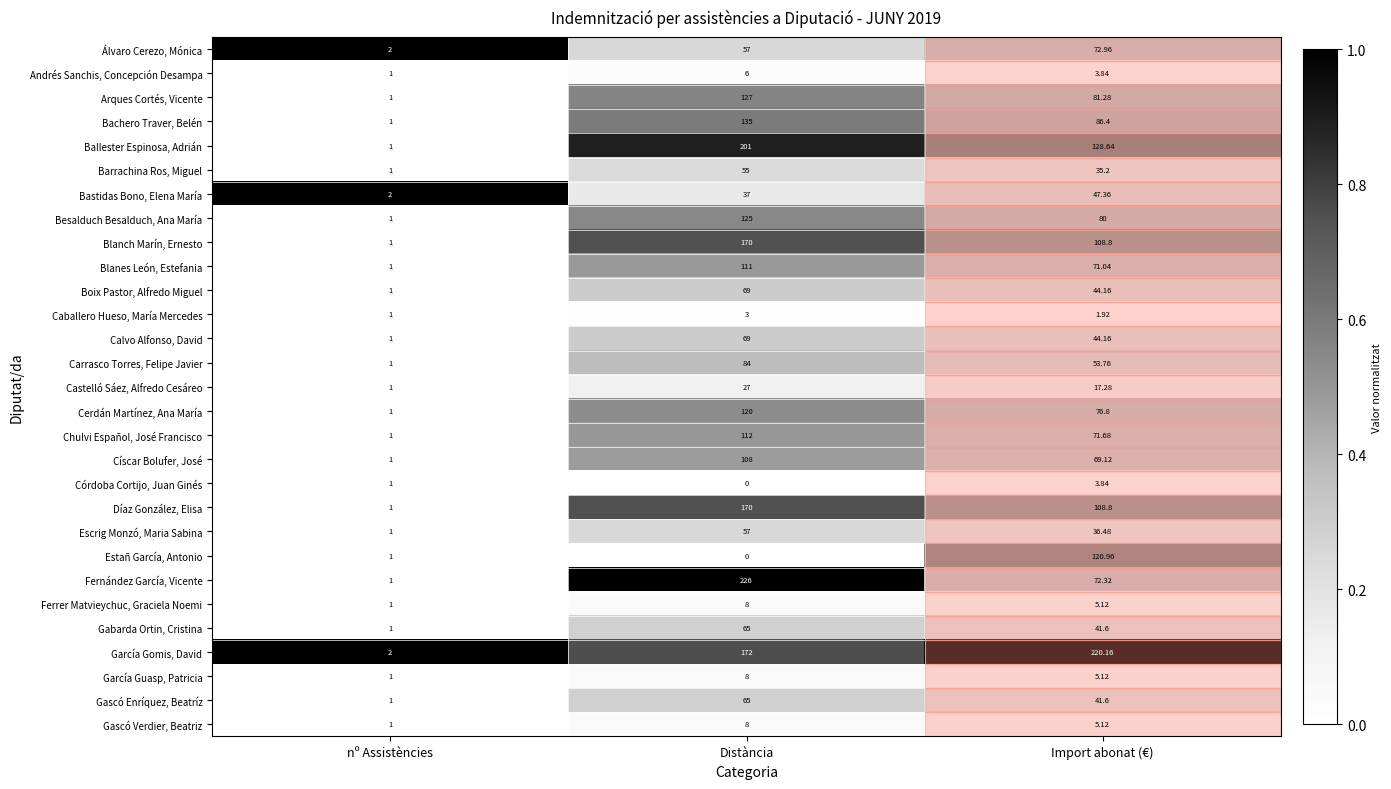

How many distinct data groups are displayed?

29